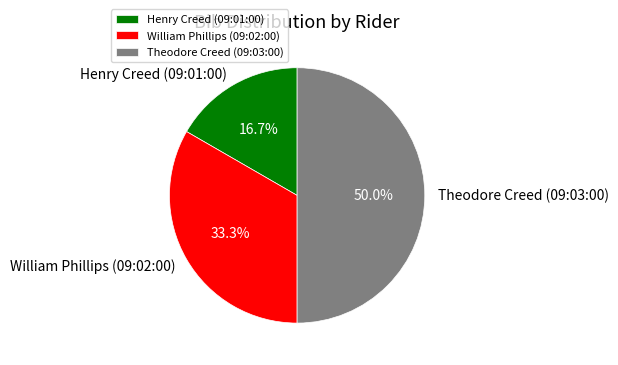

The Henry Creed (09:01:00) slice represents 28% of the pie. True or false?

False